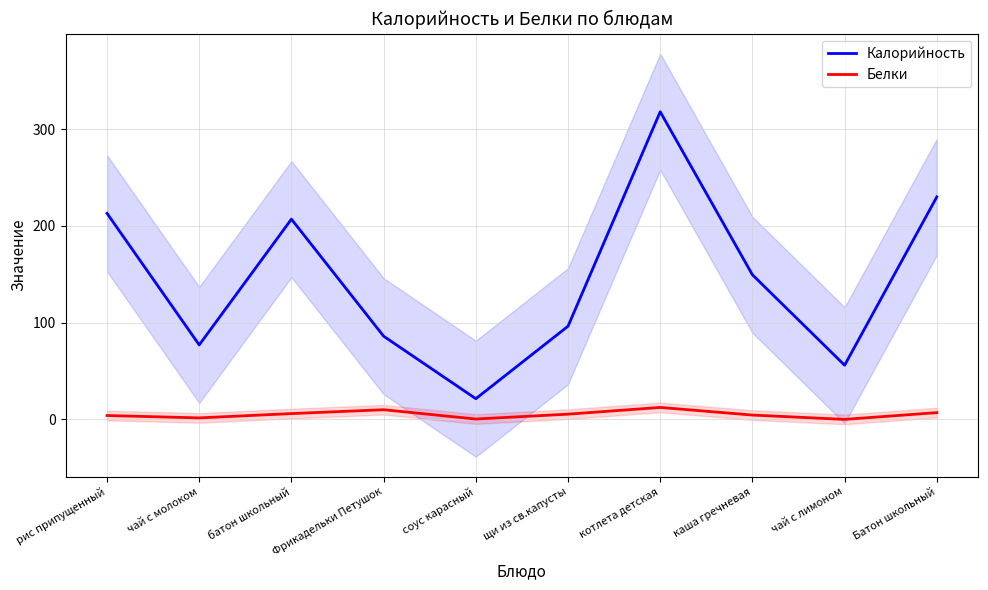

What is the difference between the maximum and minimum values in the Белки series?

12.4